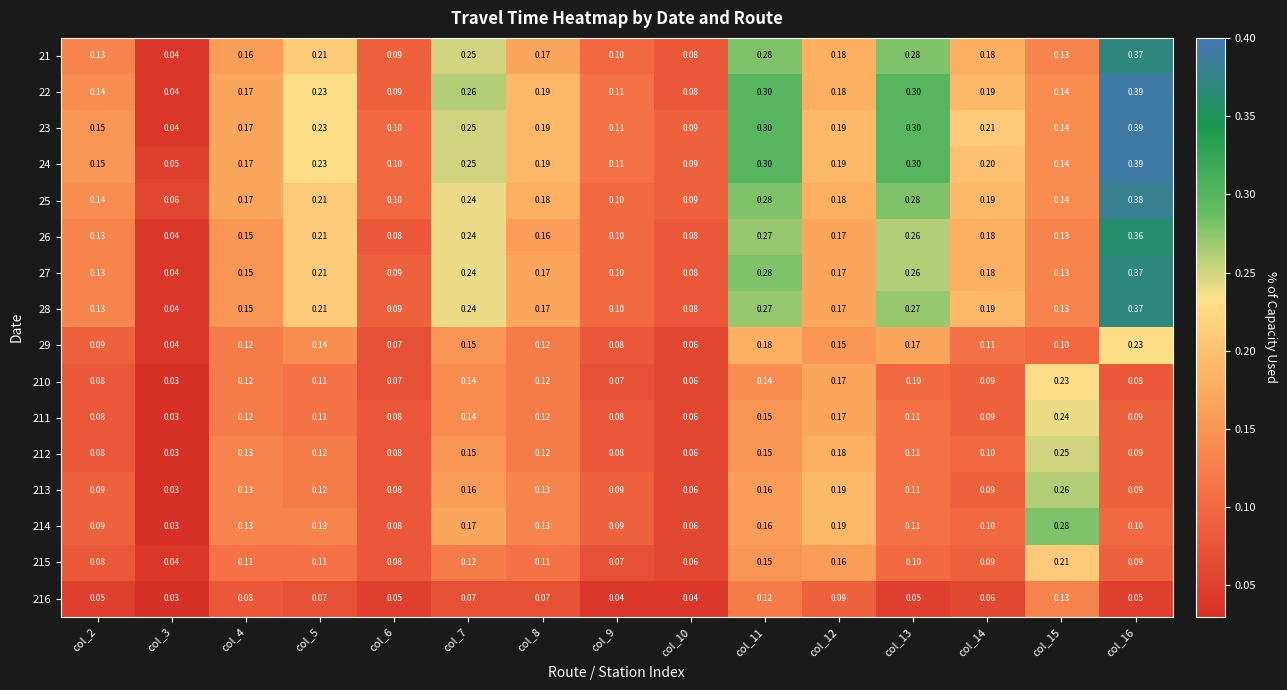

Is the value of 21 at col_4 greater than the value of 211 at col_13?

Yes